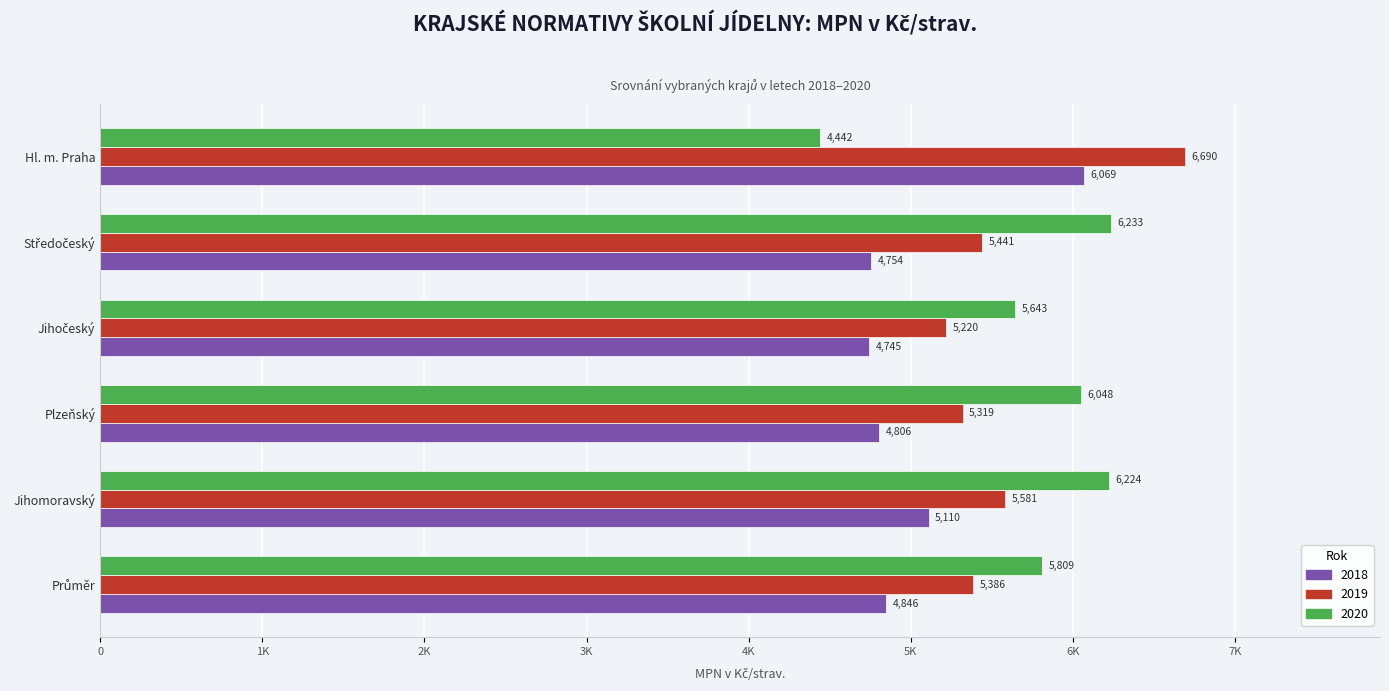

What are all the series names shown in the legend?

2018, 2019, 2020